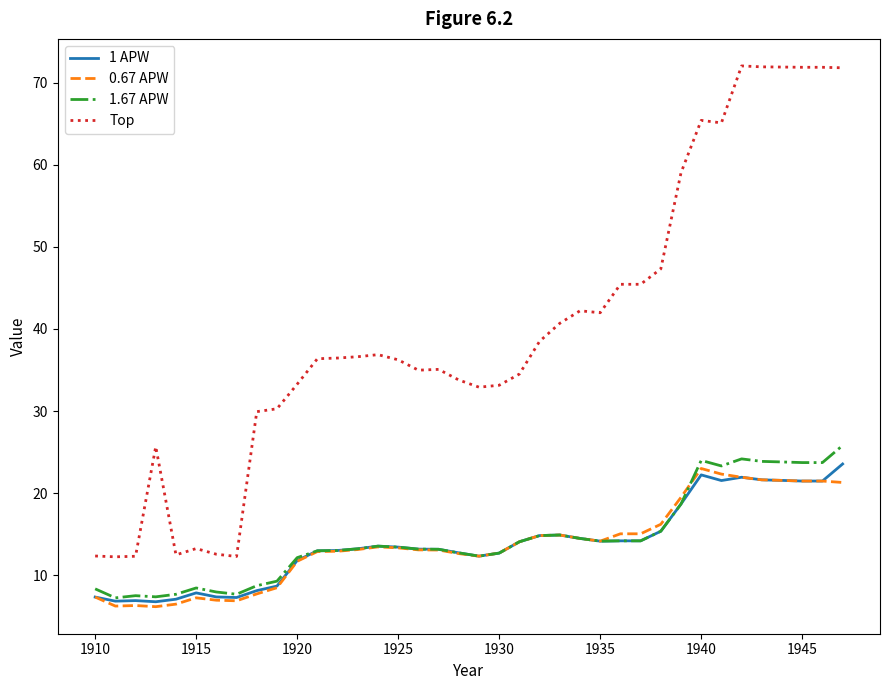

Which series has the widest spread of values?

Top